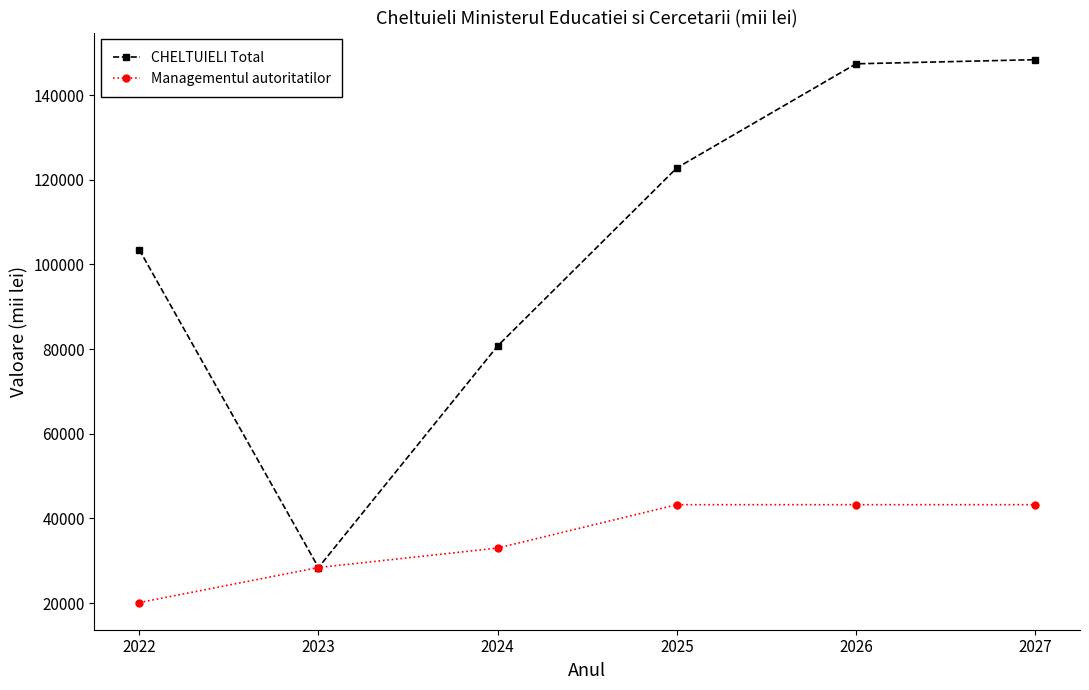

Rank the series by their average value, from highest to lowest.

CHELTUIELI Total, Managementul autoritatilor